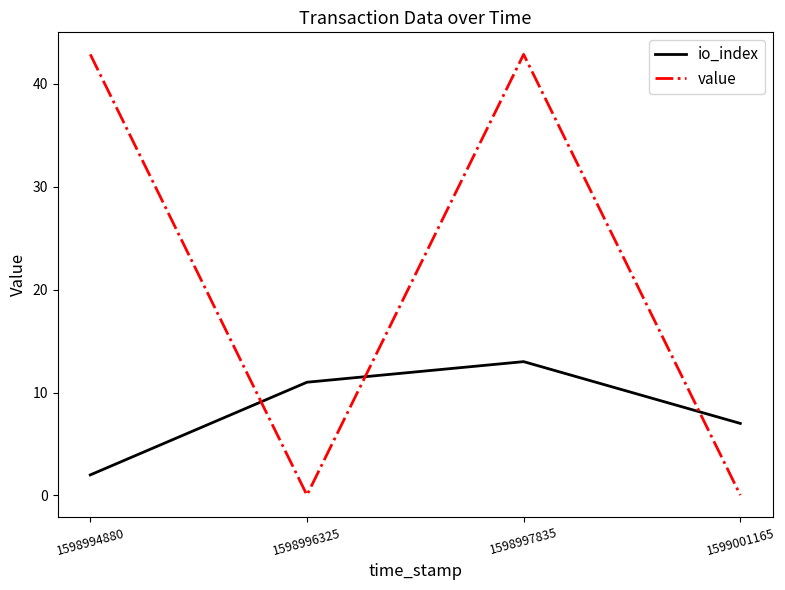

How many intersections are there between io_index and value?

3